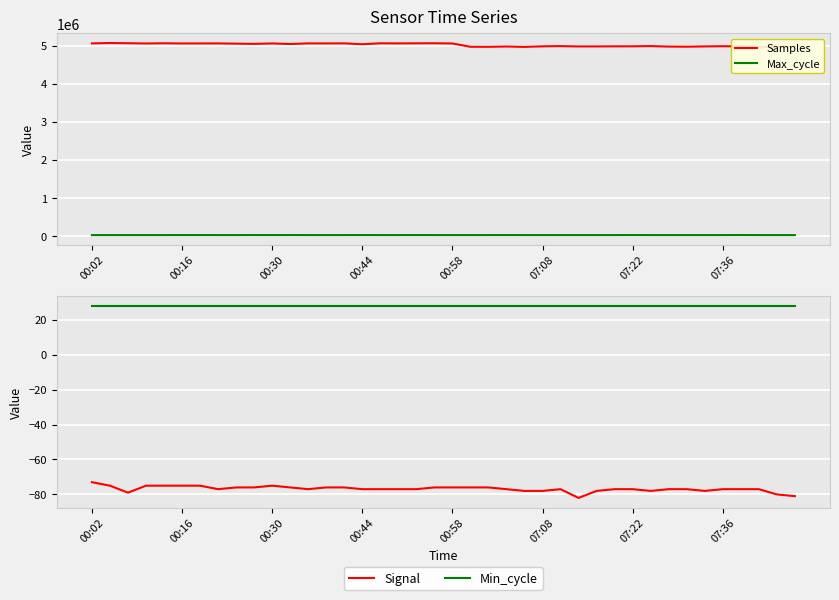

How many categories are shown in the chart?

40